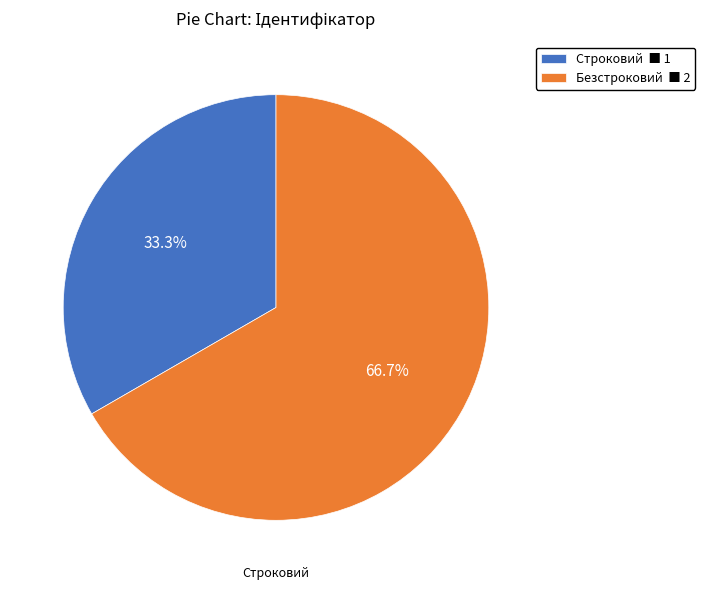

Which slice is the smallest?

Строковий